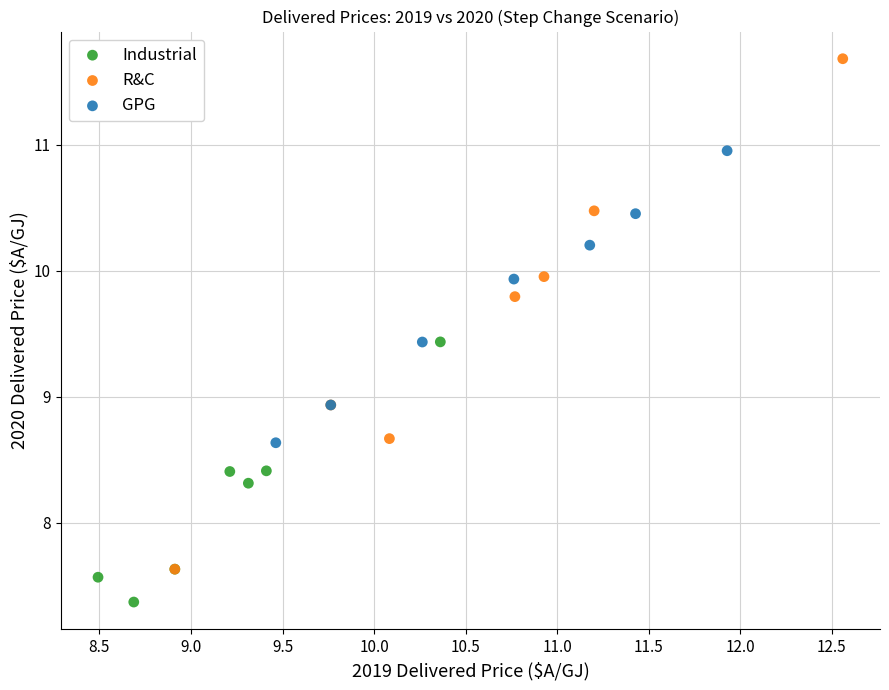

Which series contains the lowest Y value?

Industrial